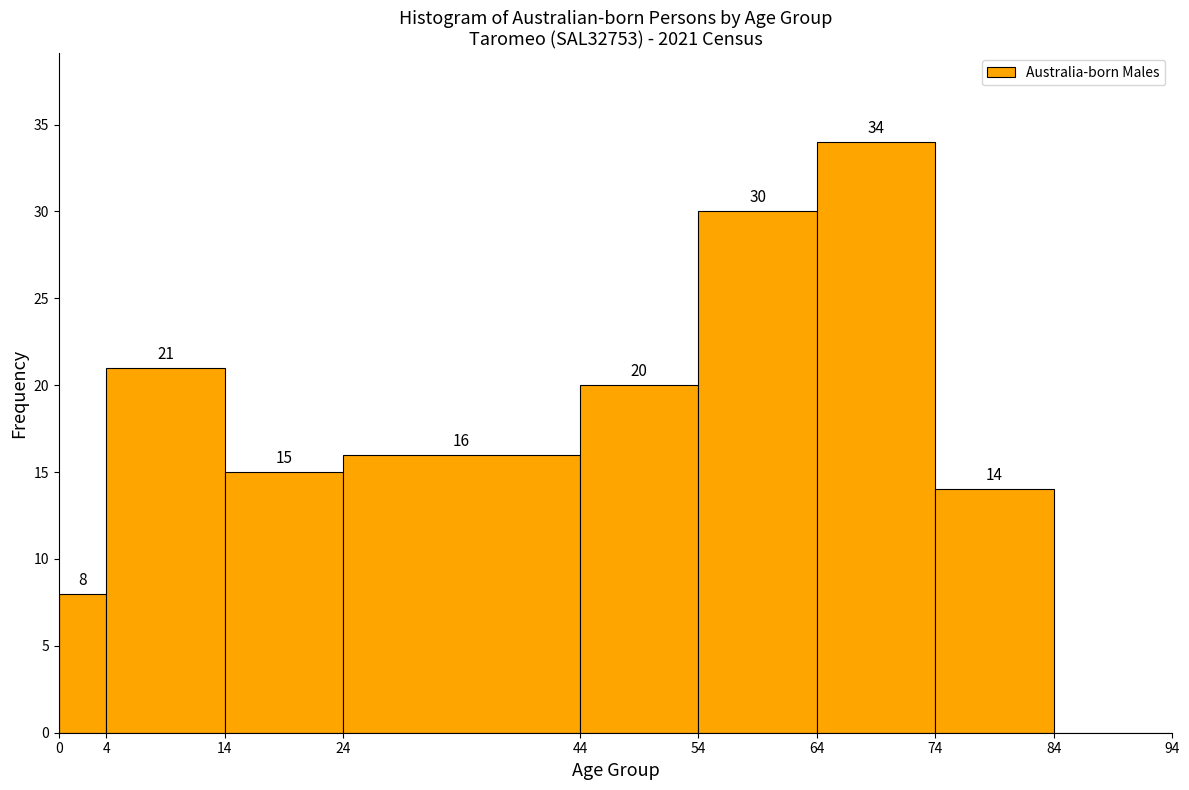

Which range on the x-axis has the tallest bar?

64 to 74